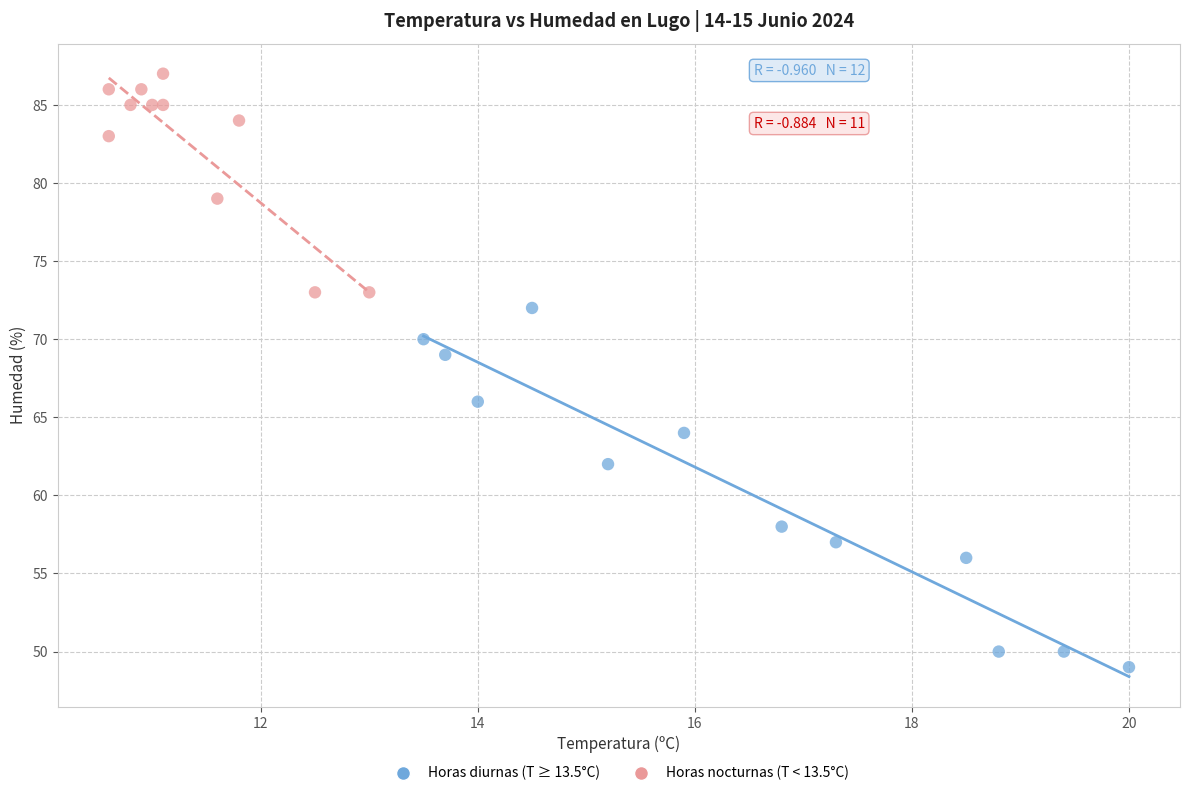

Which series reaches the maximum Y coordinate?

Horas nocturnas (T < 13.5°C)